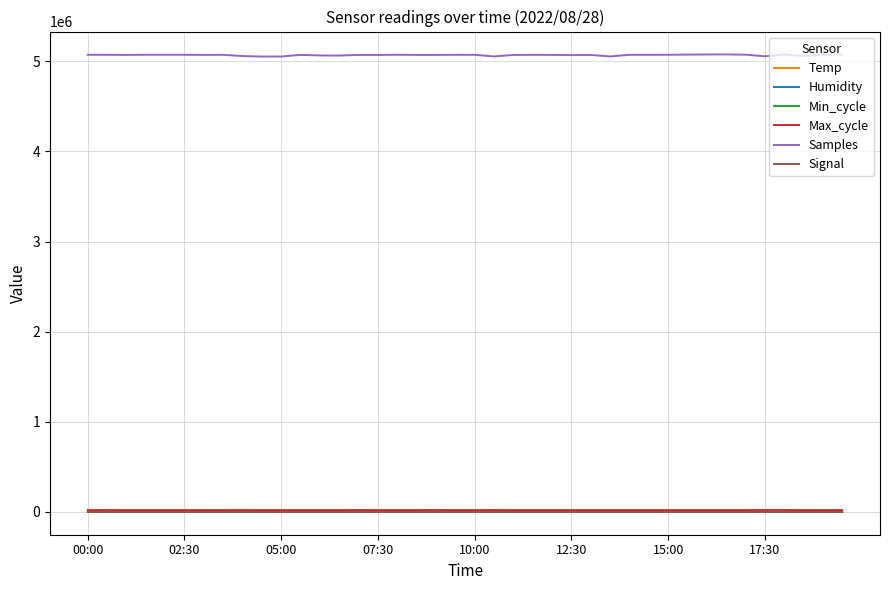

What is the greatest value displayed?

5076851.0